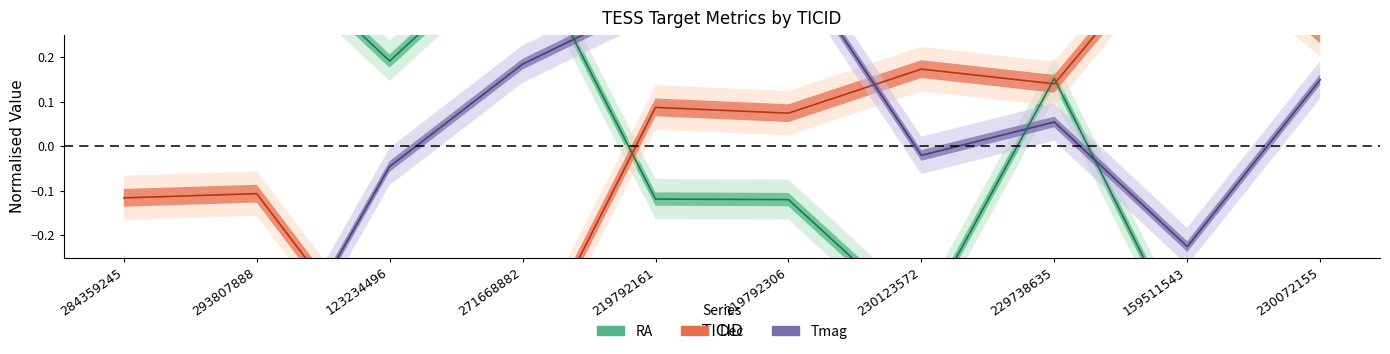

How many lines are shown in the chart?

3